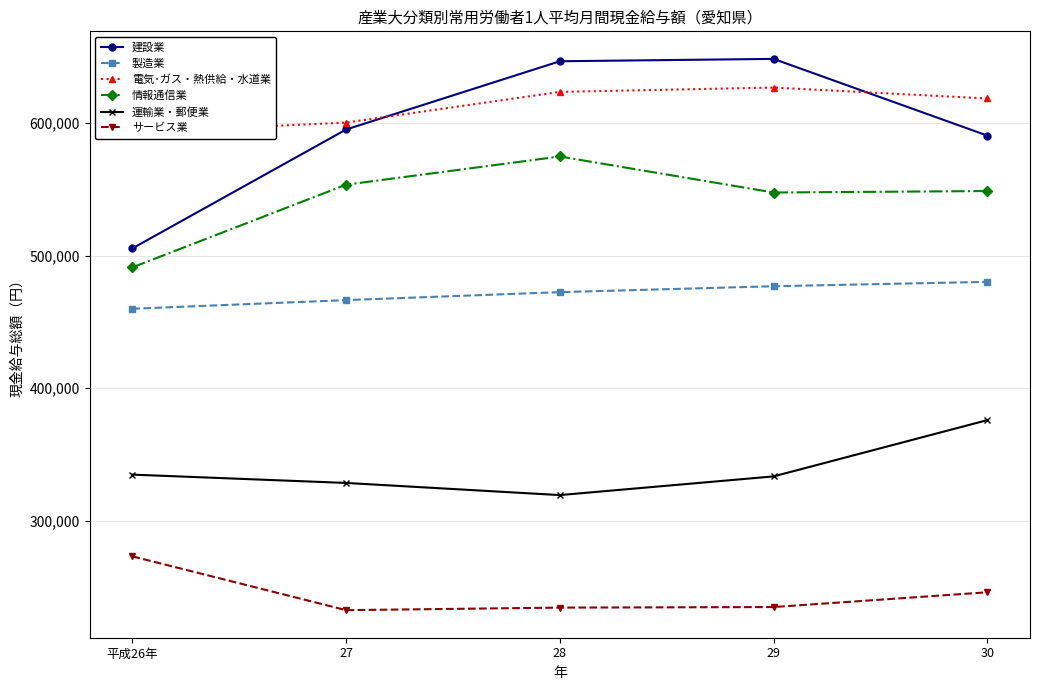

How many interior local peaks does the 情報通信業 series have?

1